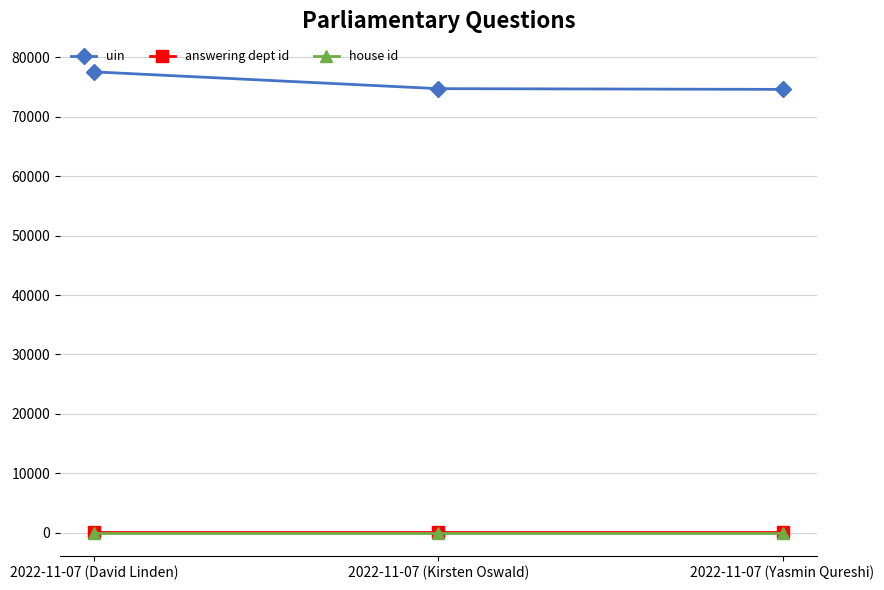

Which series changed the most between 2022-11-07 (David Linden) and 2022-11-07 (Yasmin Qureshi)?

uin